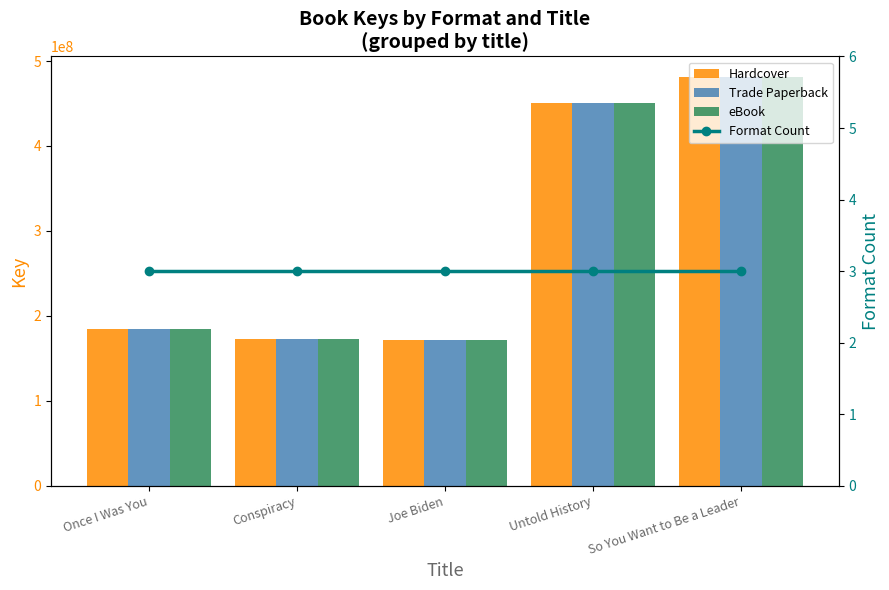

What is the maximum value shown in the chart?

481306189